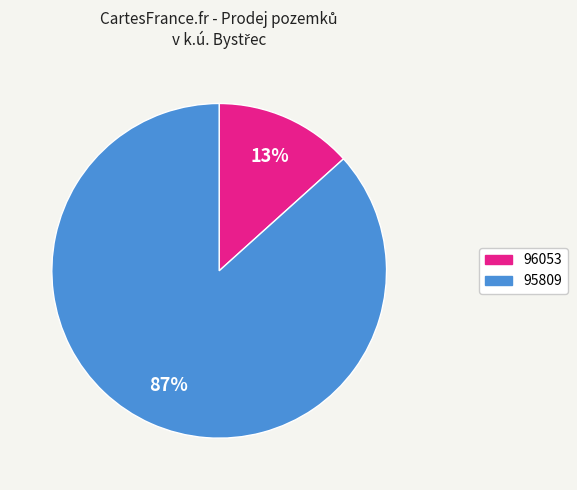

What is the smallest slice in the pie chart?

96053